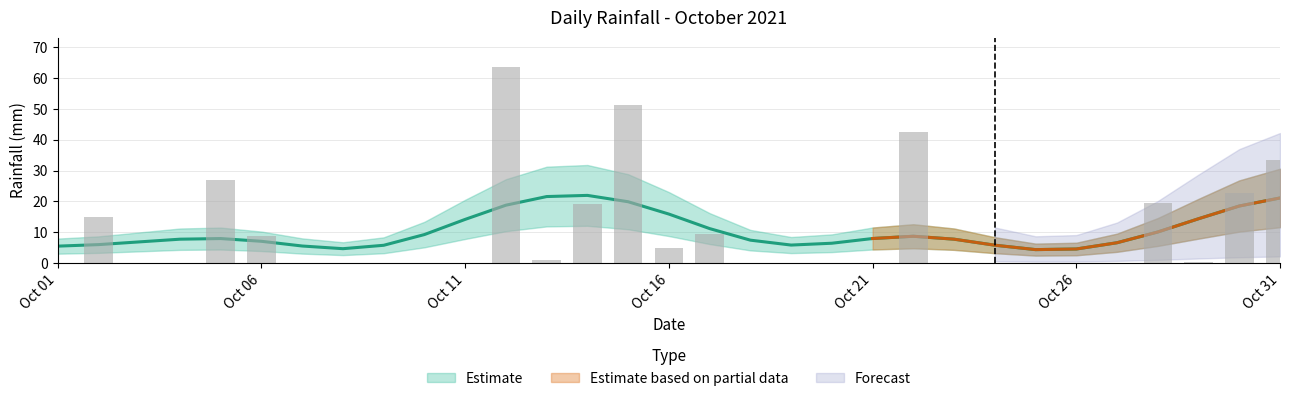

Read the value at 2021-10-14.

19.2